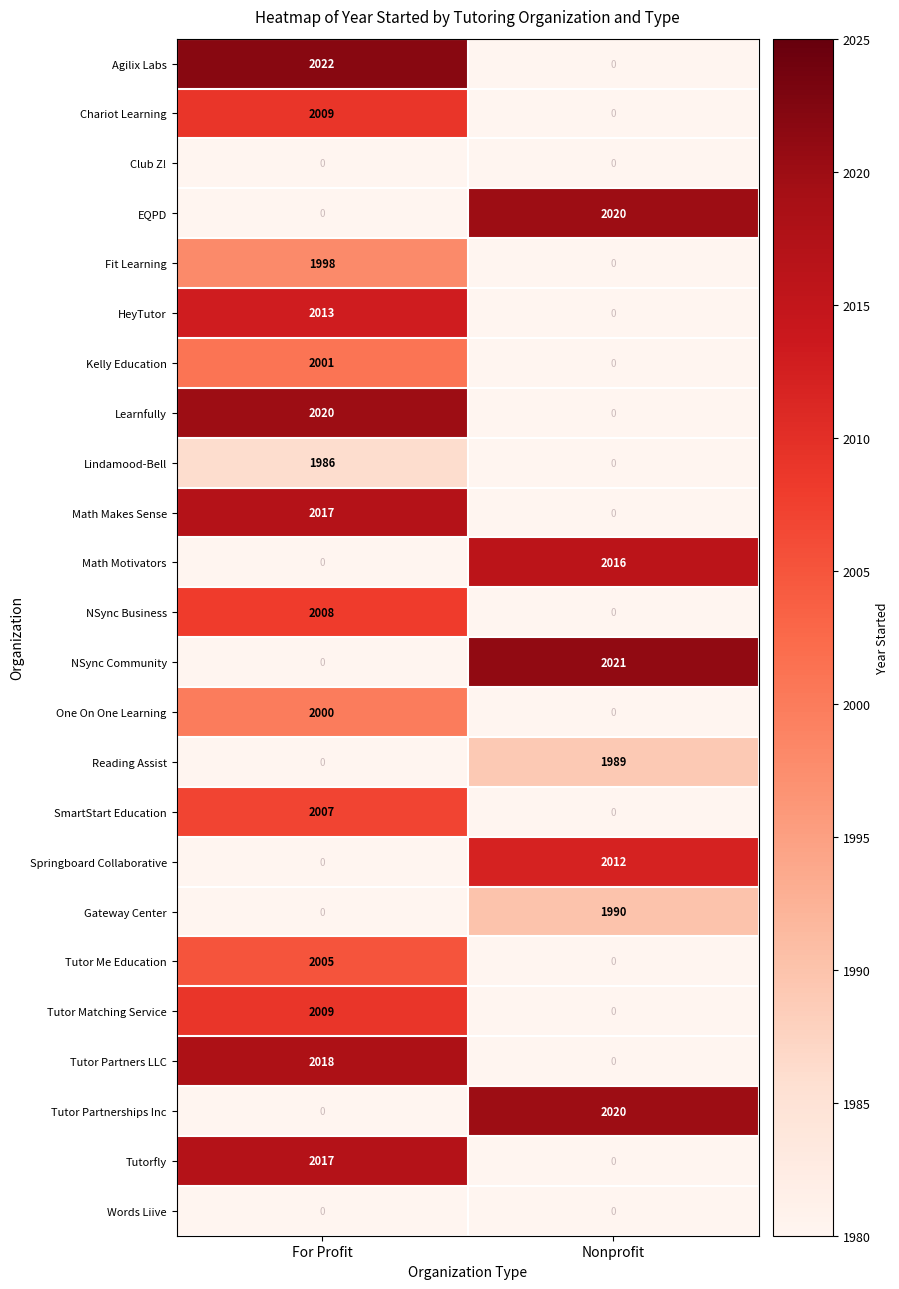

How many distinct data groups are displayed?

24